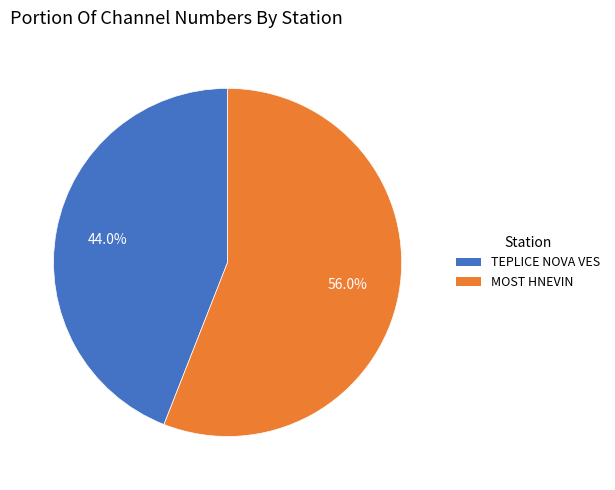

Count the number of slices in the pie.

2